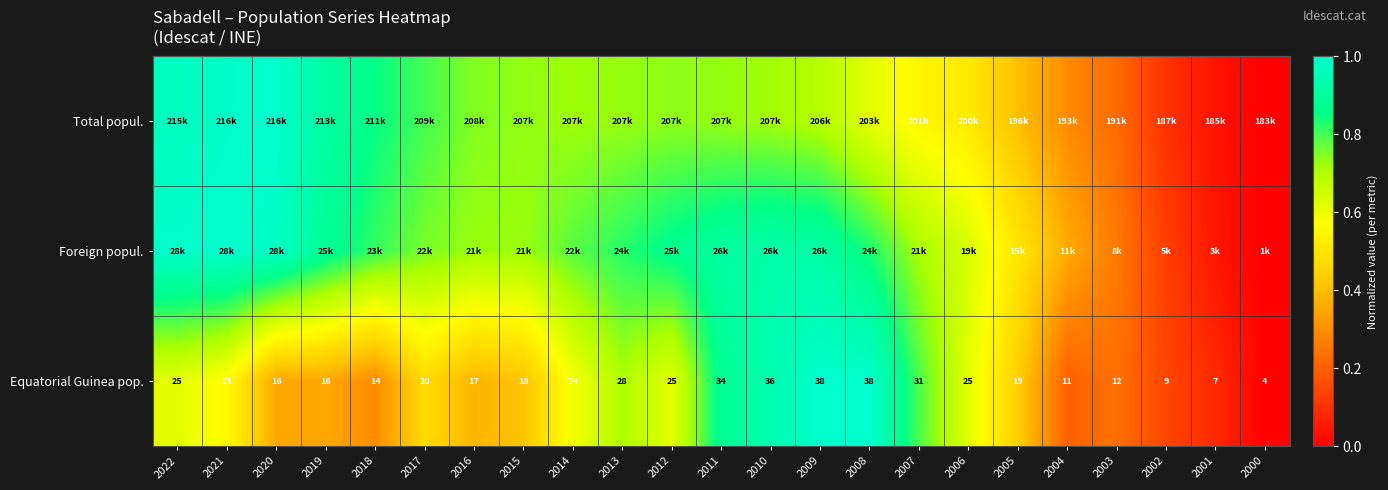

How many values in the Equatorial Guinea pop. series are below 20?

11